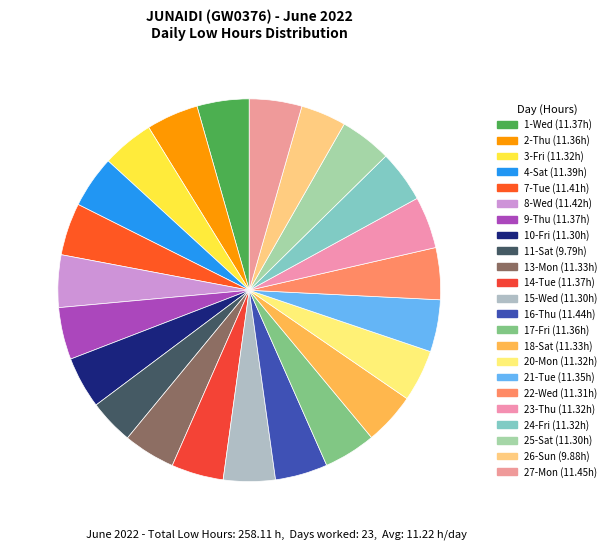

How many slices are in this pie chart?

23